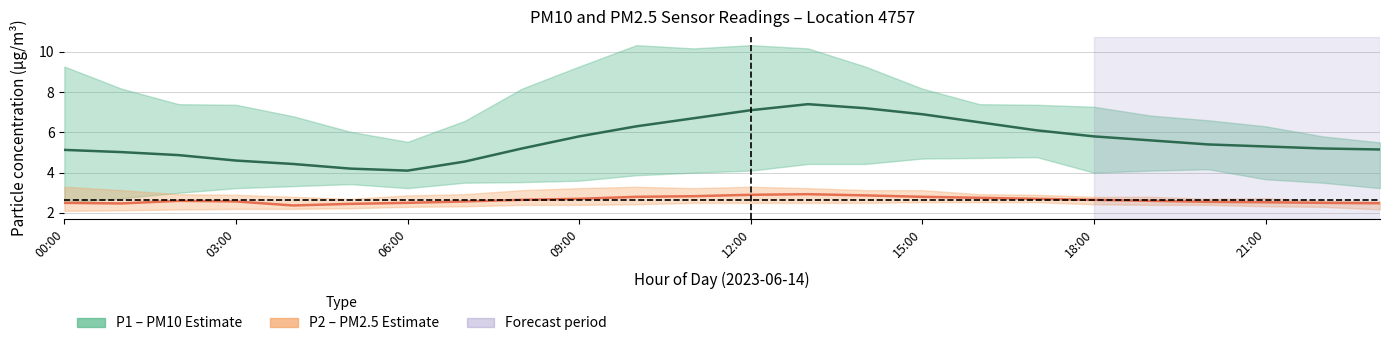

Which category has the highest value in the P1 (PM10) series?

13